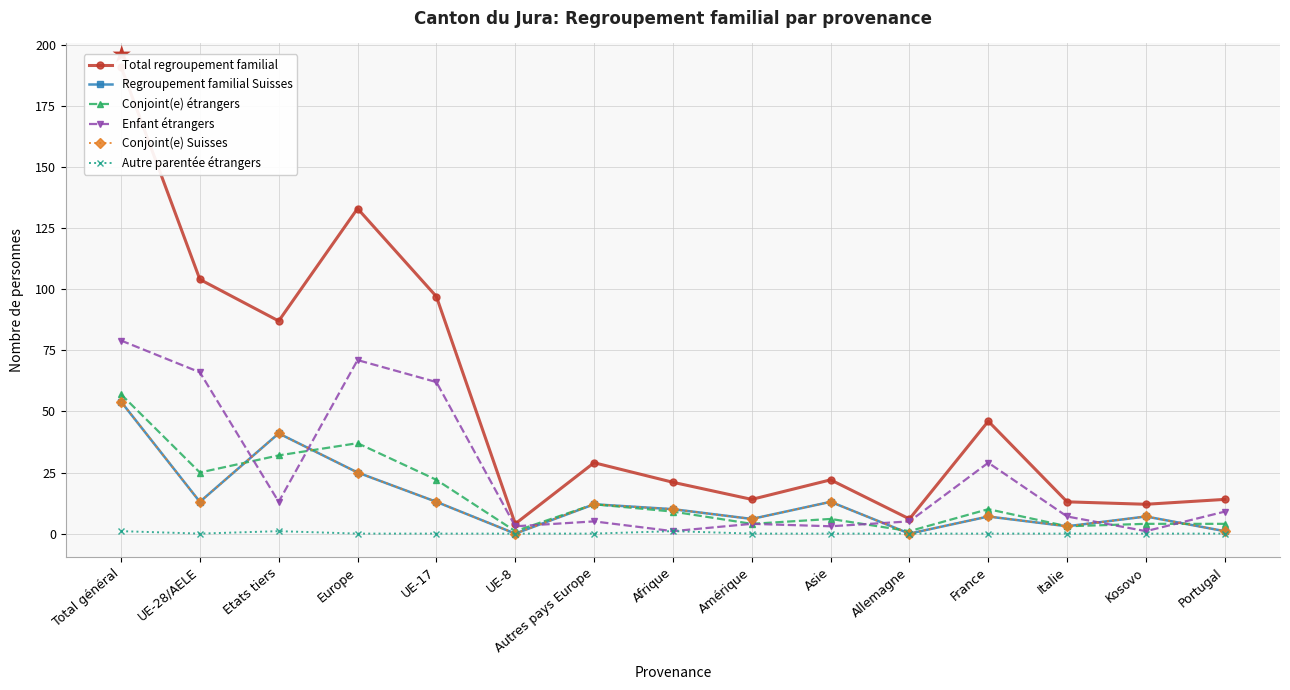

True or false: Total regroupement familial and Conjoint(e) étrangers cross at least once.

False